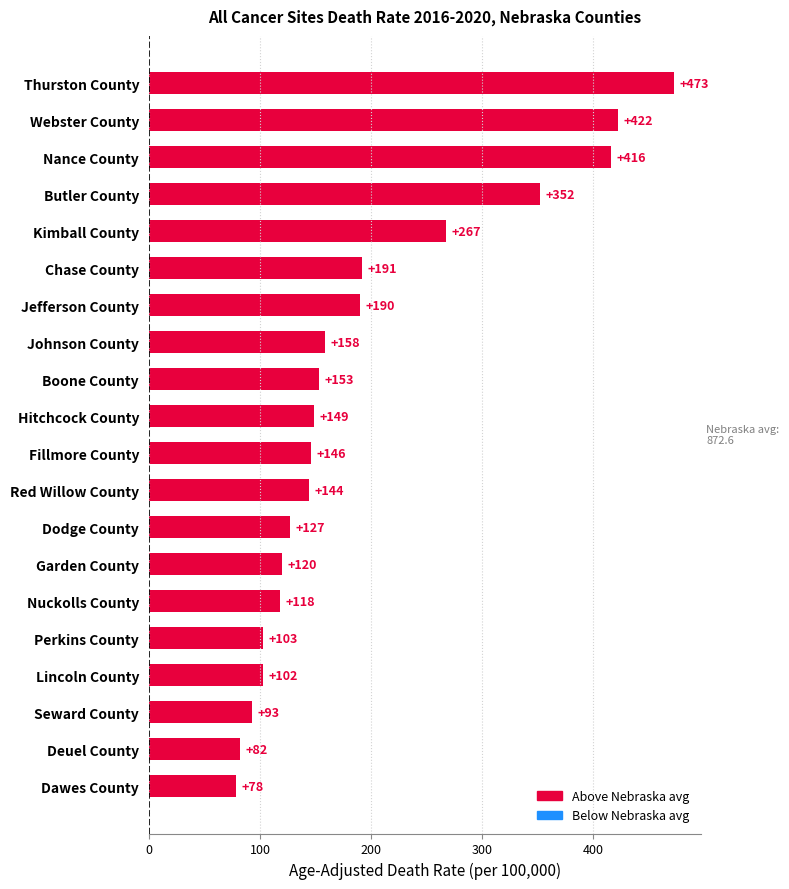

List the labels in order of value, smallest first.

Dawes County, Deuel County, Seward County, Lincoln County, Perkins County, Nuckolls County, Garden County, Dodge County, Red Willow County, Fillmore County, Hitchcock County, Boone County, Johnson County, Jefferson County, Chase County, Kimball County, Butler County, Nance County, Webster County, Thurston County